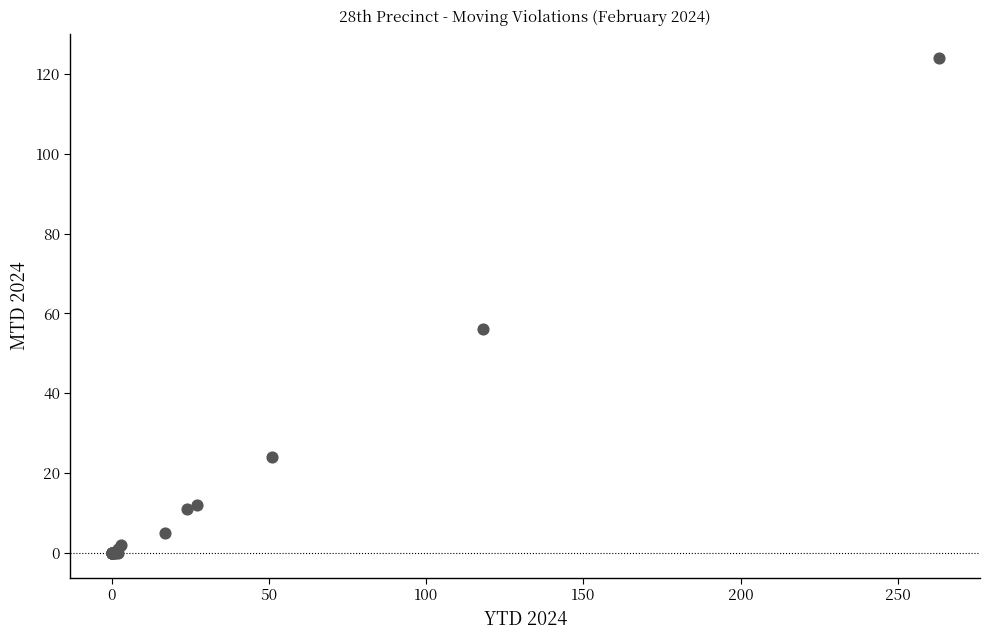

What Y value in the scatter plot is closest to 62?

56